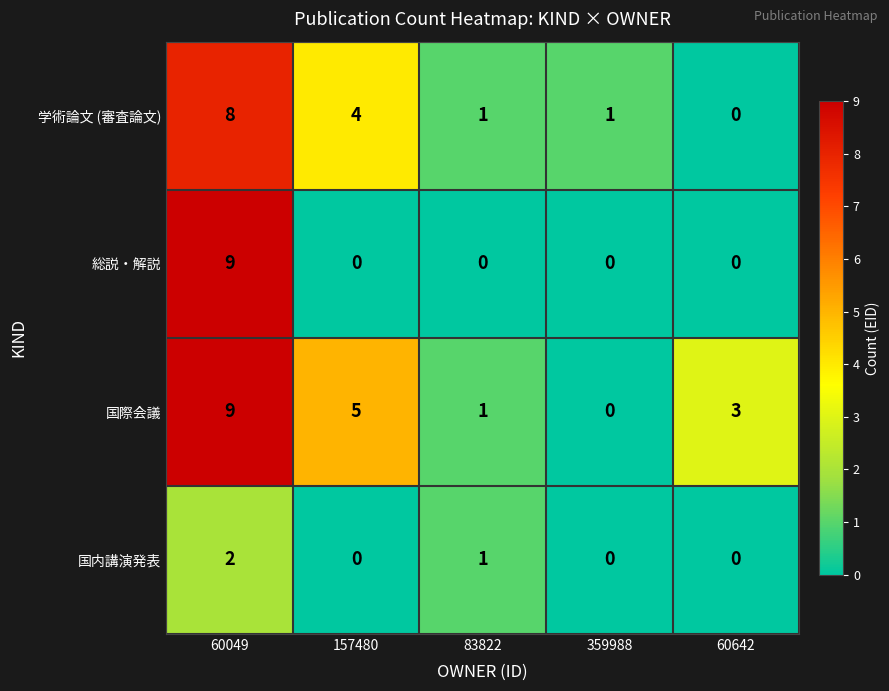

Reading left to right, list all the values displayed in this chart.

学術論文 (審査論文): 60049=8	157480=4	83822=1	359988=1	60642=0
総説・解説: 60049=9	157480=0	83822=0	359988=0	60642=0
国際会議: 60049=9	157480=5	83822=1	359988=0	60642=3
国内講演発表: 60049=2	157480=0	83822=1	359988=0	60642=0